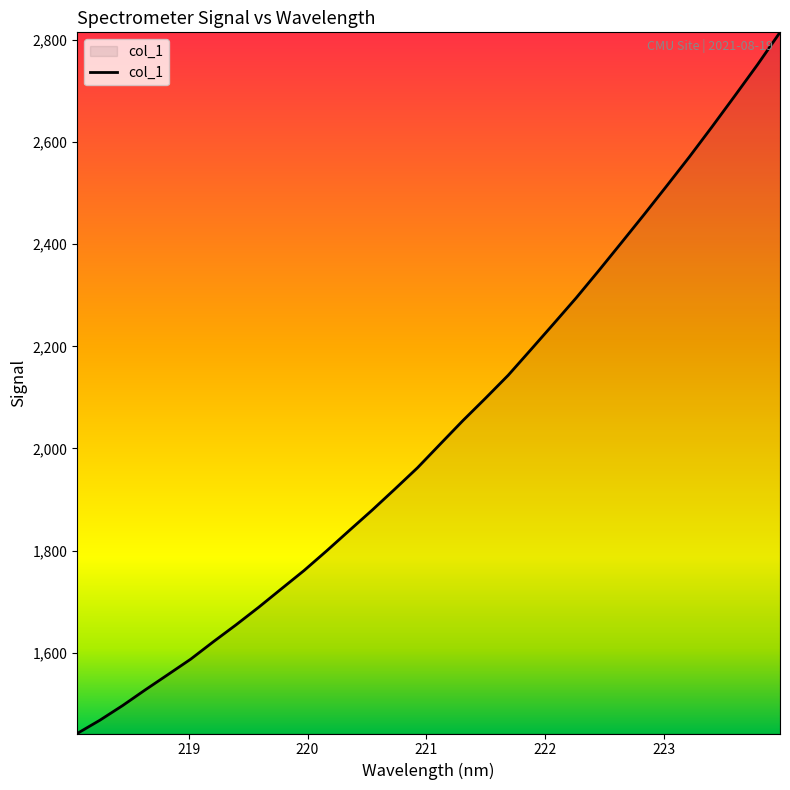

What is the sum of all values?

65145.4